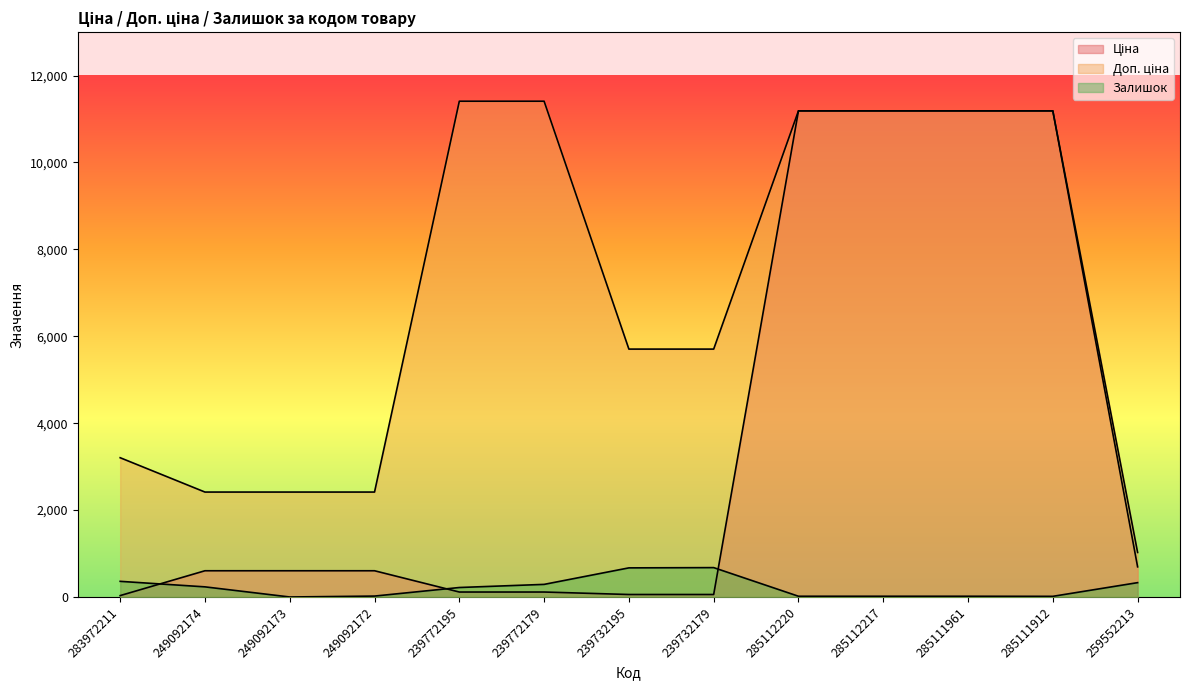

At which label does Ціна first exceed 603?

249092174